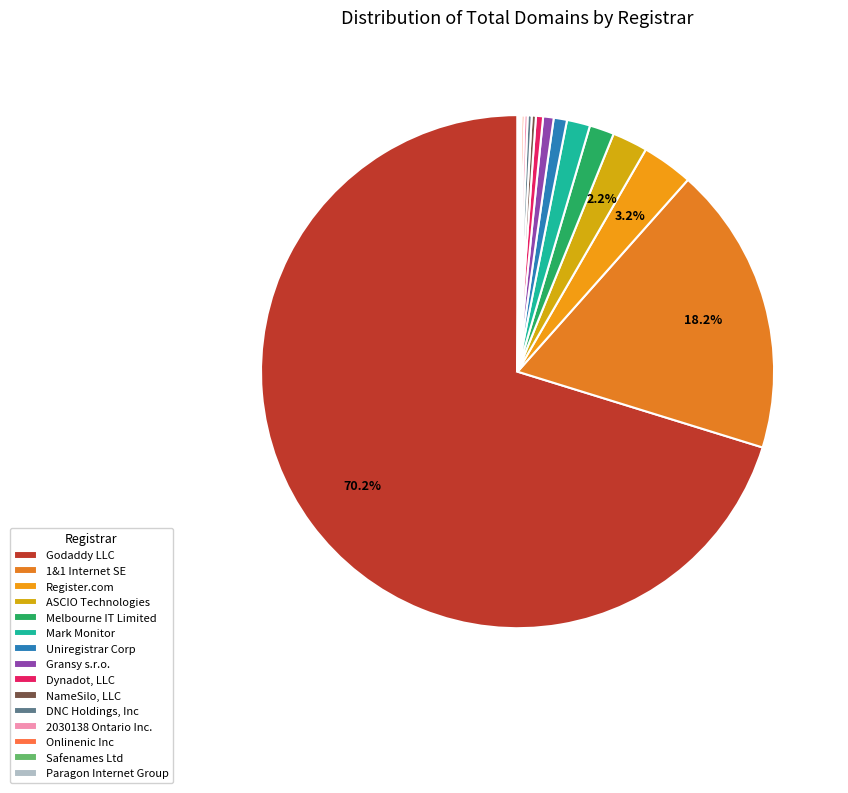

To the nearest percent, what portion does ASCIO Technologies represent?

2%